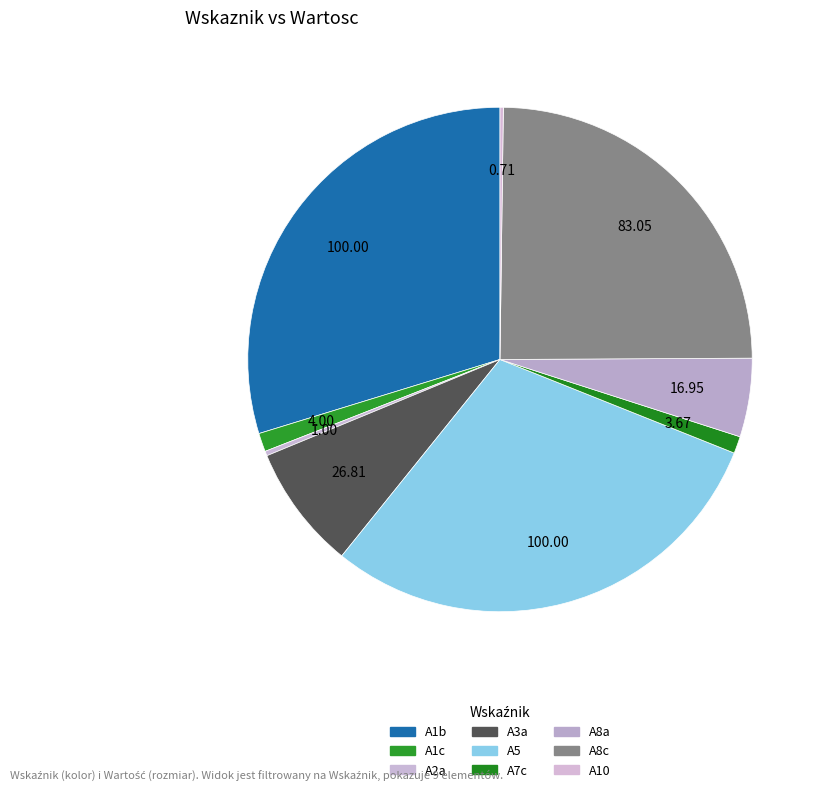

How much of the chart is everything except A8c?

75.3%